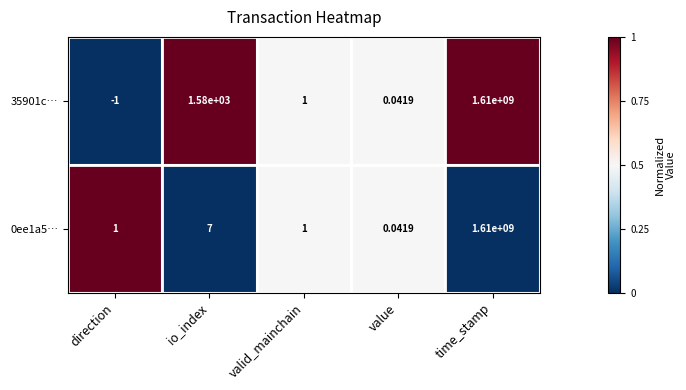

Where is 0ee1a5… nearest to the value 805000000?

io_index